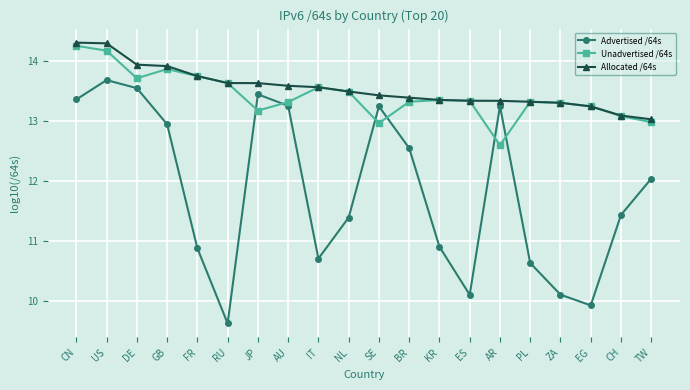

Between US and ES, which series saw the biggest shift?

Advertised /64s